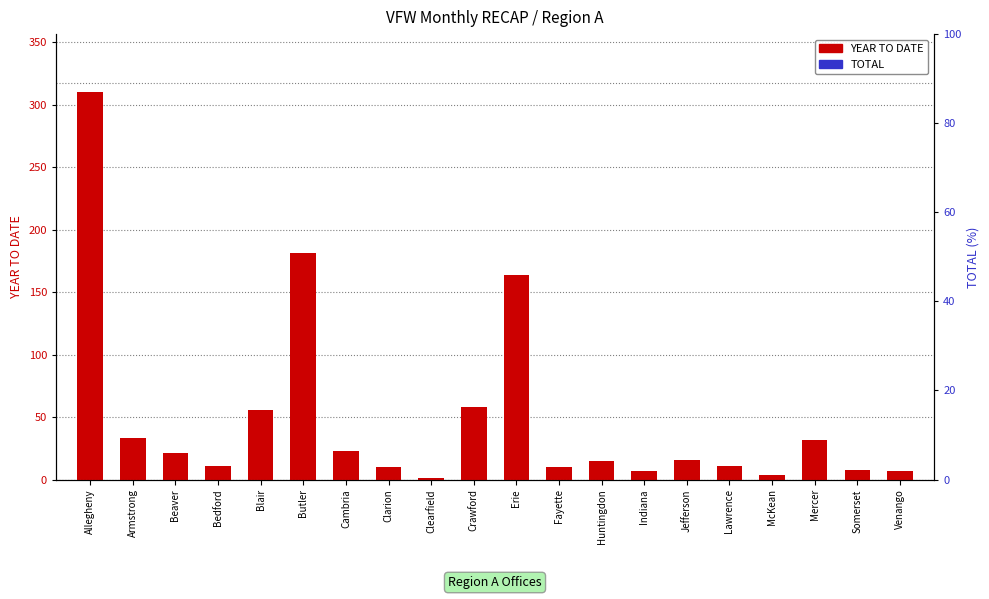

Where does the YEAR TO DATE series first go above 16?

Allegheny